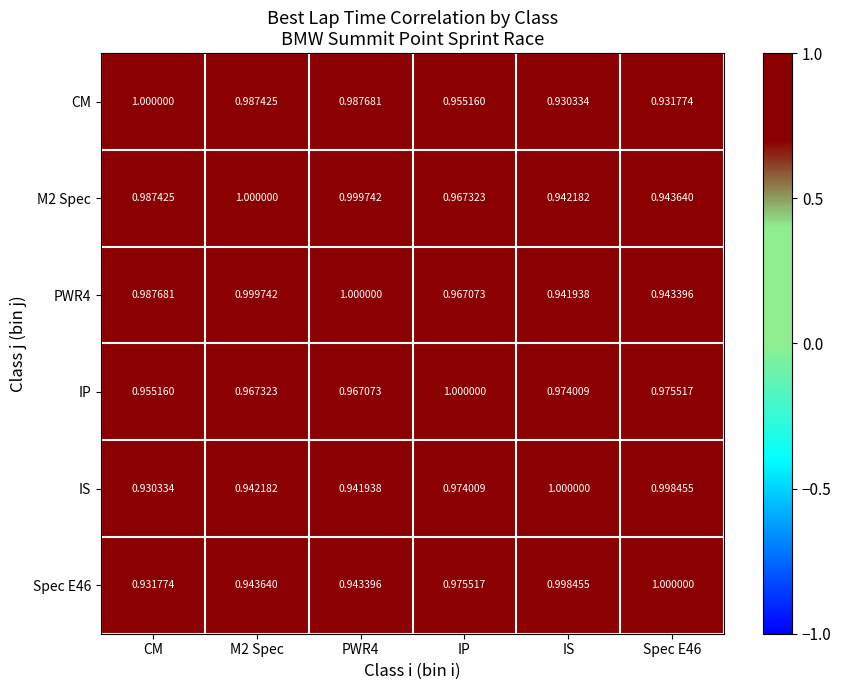

At which label is CM closest to 0?

IS